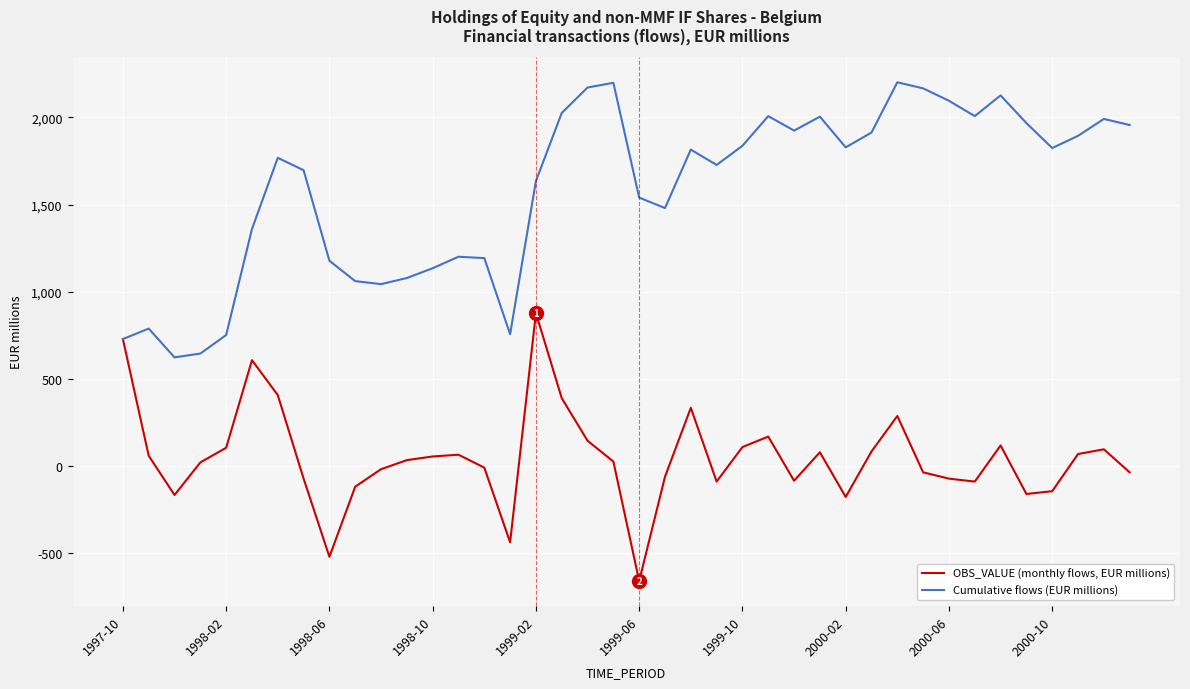

How many interior local valleys does the Cumulative flows (EUR millions) series have?

9